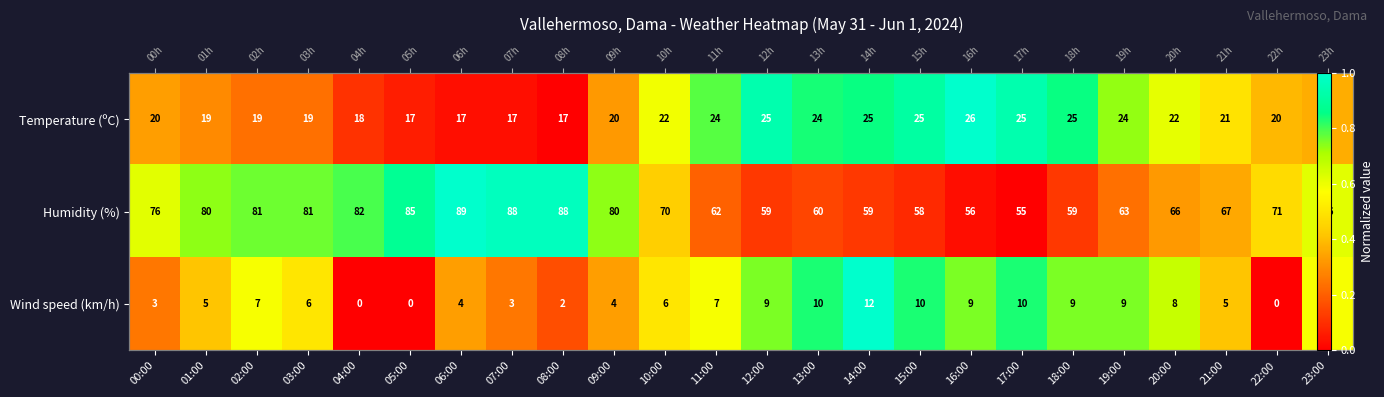

At which label is Wind speed (km/h) closest to 0?

04:00